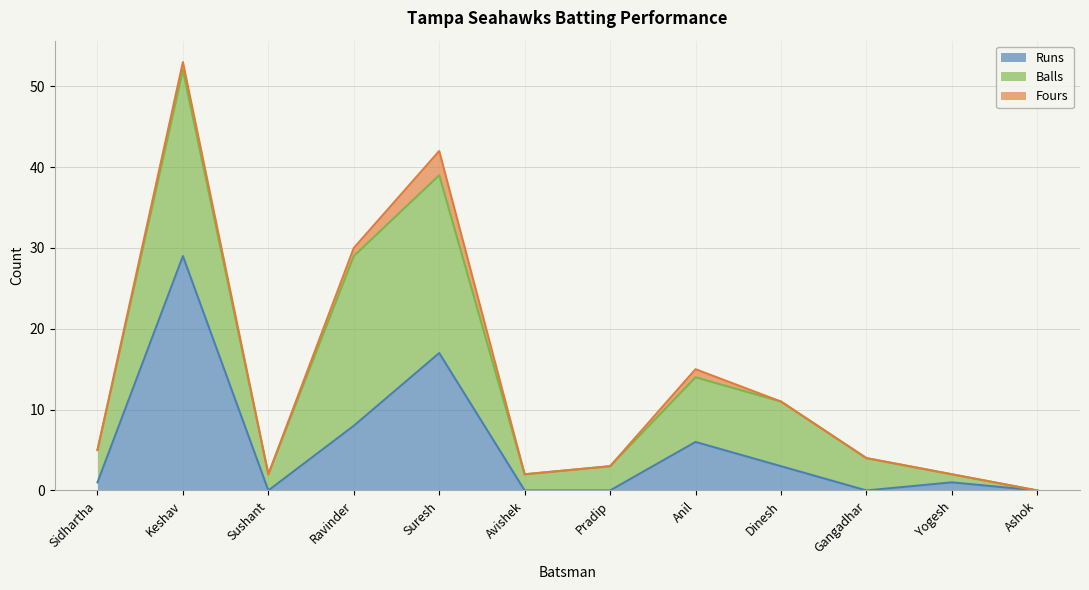

Reading left to right, extract all data points from this chart.

Runs: Sidhartha=1	Keshav=29	Sushant=0	Ravinder=8	Suresh=17	Avishek=0	Pradip=0	Anil=6	Dinesh=3	Gangadhar=0	Yogesh=1	Ashok=0
Balls: Sidhartha=4	Keshav=23	Sushant=2	Ravinder=21	Suresh=22	Avishek=2	Pradip=3	Anil=8	Dinesh=8	Gangadhar=4	Yogesh=1	Ashok=0
Fours: Sidhartha=0	Keshav=1	Sushant=0	Ravinder=1	Suresh=3	Avishek=0	Pradip=0	Anil=1	Dinesh=0	Gangadhar=0	Yogesh=0	Ashok=0